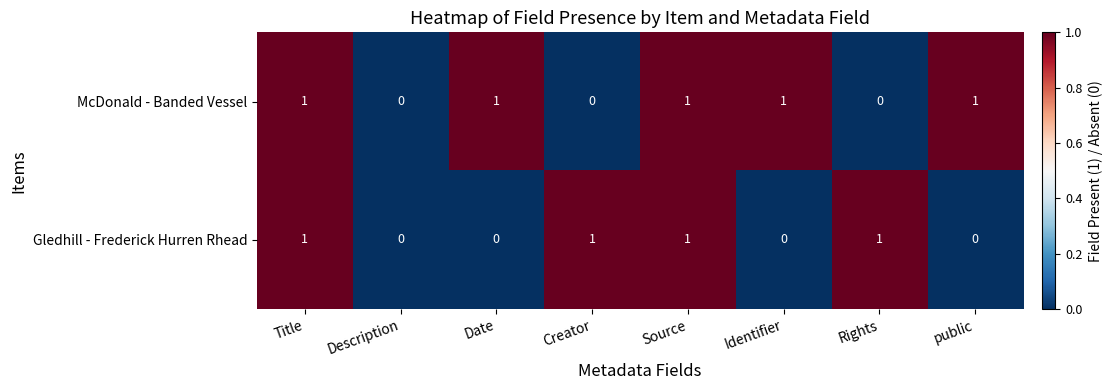

The McDonald - Banded Vessel series shows 0 at Description. True or false?

True